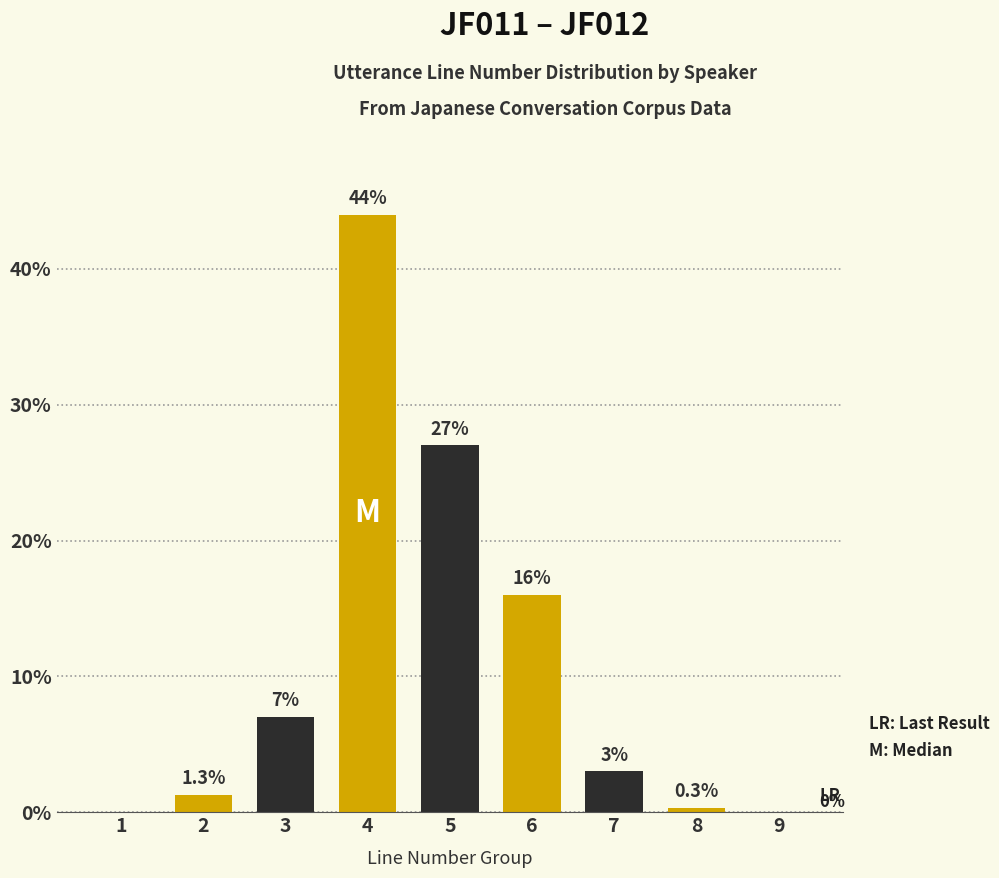

Reading right to left, extract all data points from this chart.

JF011: 0.0	0.3	3.0	16.0	27.0	44.0	7.0	1.3	0.0
JF012: 0.0	0.0	0.0	0.0	0.0	0.0	0.0	0.0	0.0